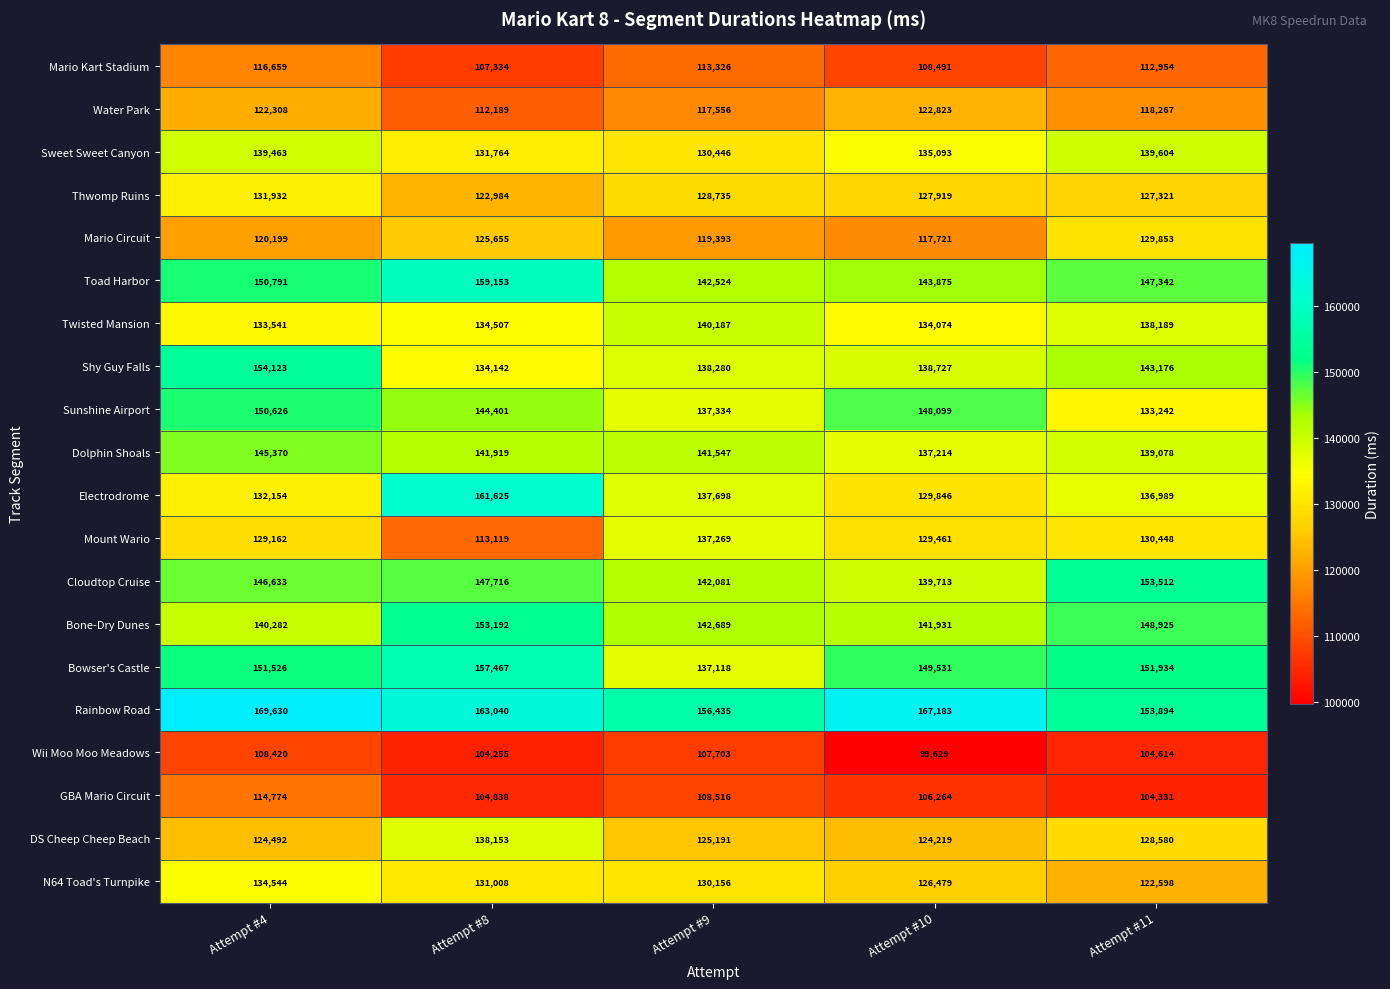

At Attempt #10, list the series in order from smallest to largest.

Wii Moo Moo Meadows, GBA Mario Circuit, Mario Kart Stadium, Mario Circuit, Water Park, DS Cheep Cheep Beach, N64 Toad's Turnpike, Thwomp Ruins, Mount Wario, Electrodrome, Twisted Mansion, Sweet Sweet Canyon, Dolphin Shoals, Shy Guy Falls, Cloudtop Cruise, Bone-Dry Dunes, Toad Harbor, Sunshine Airport, Bowser's Castle, Rainbow Road